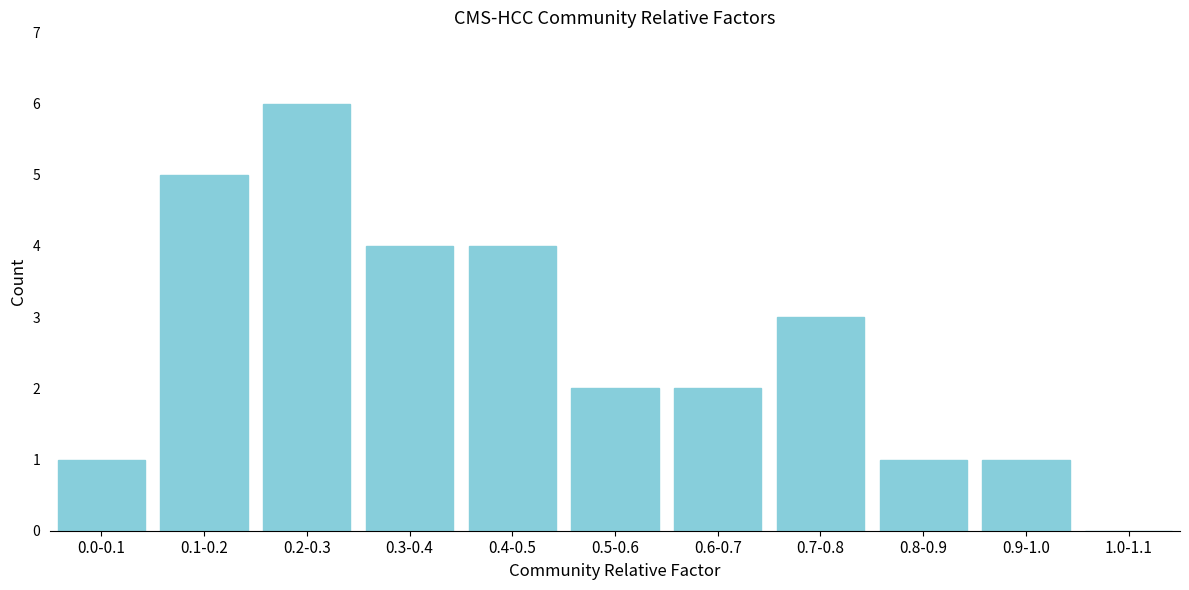

Reading right to left, what are all the values shown in this chart?

1.0-1.1=0	0.9-1.0=1	0.8-0.9=1	0.7-0.8=3	0.6-0.7=2	0.5-0.6=2	0.4-0.5=4	0.3-0.4=4	0.2-0.3=6	0.1-0.2=5	0.0-0.1=1